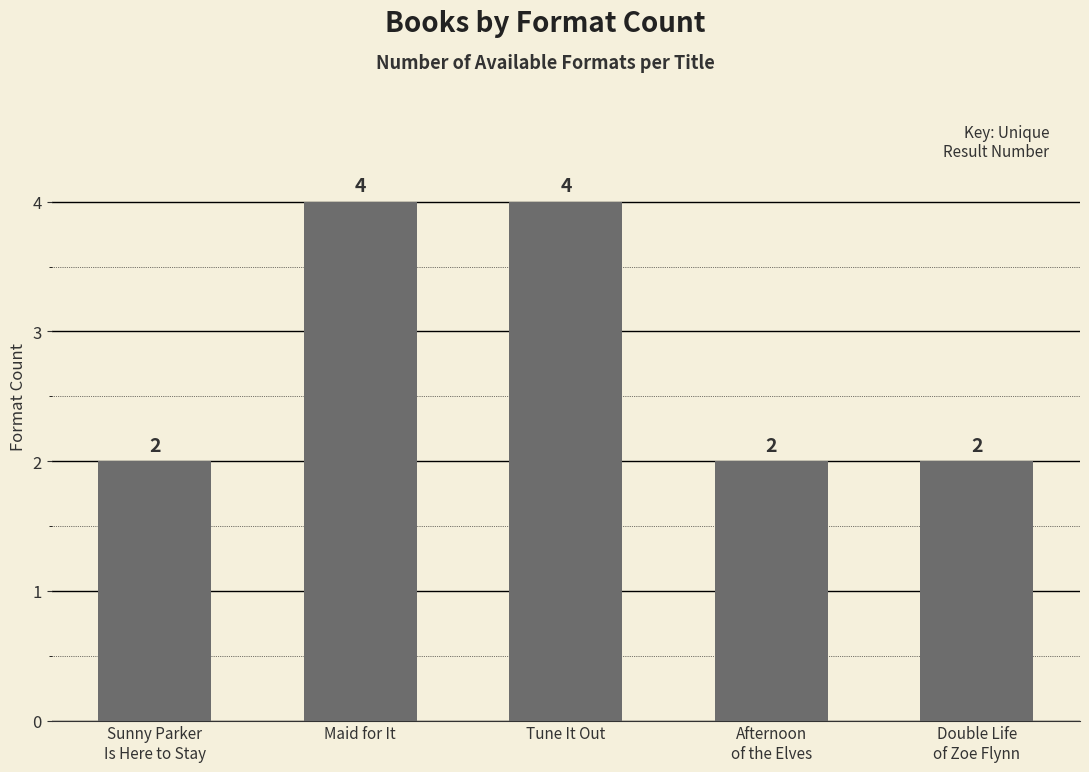

What is the value of the 1st bar from the left?

2